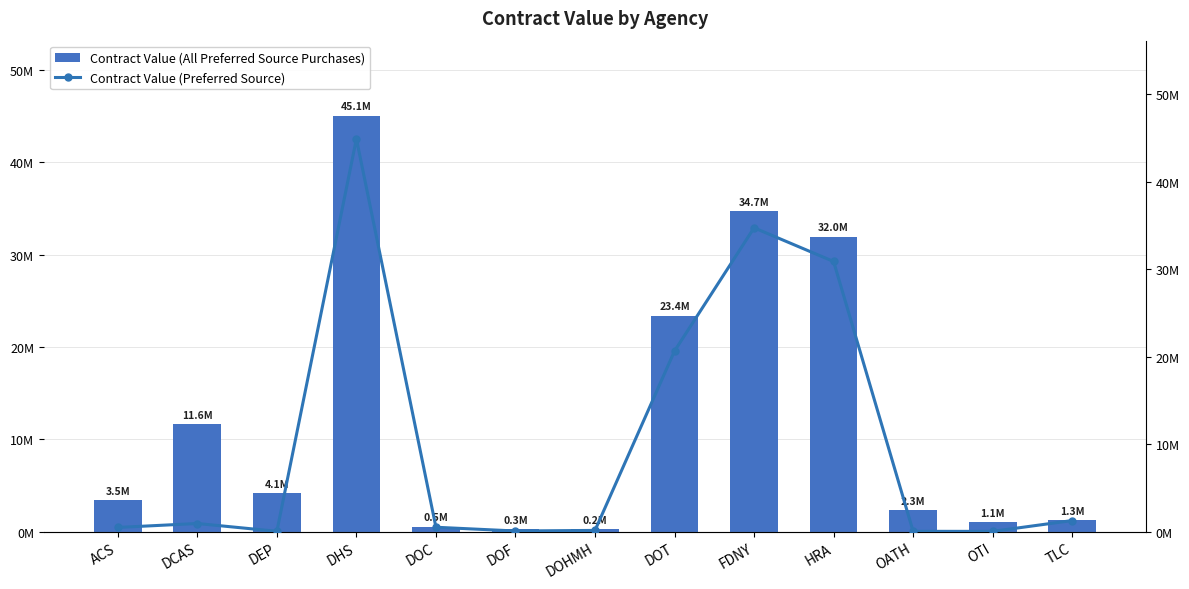

At DEP, list the series in order from smallest to largest.

Contract Value (Preferred Source), Contract Value (All Preferred Source Purchases)